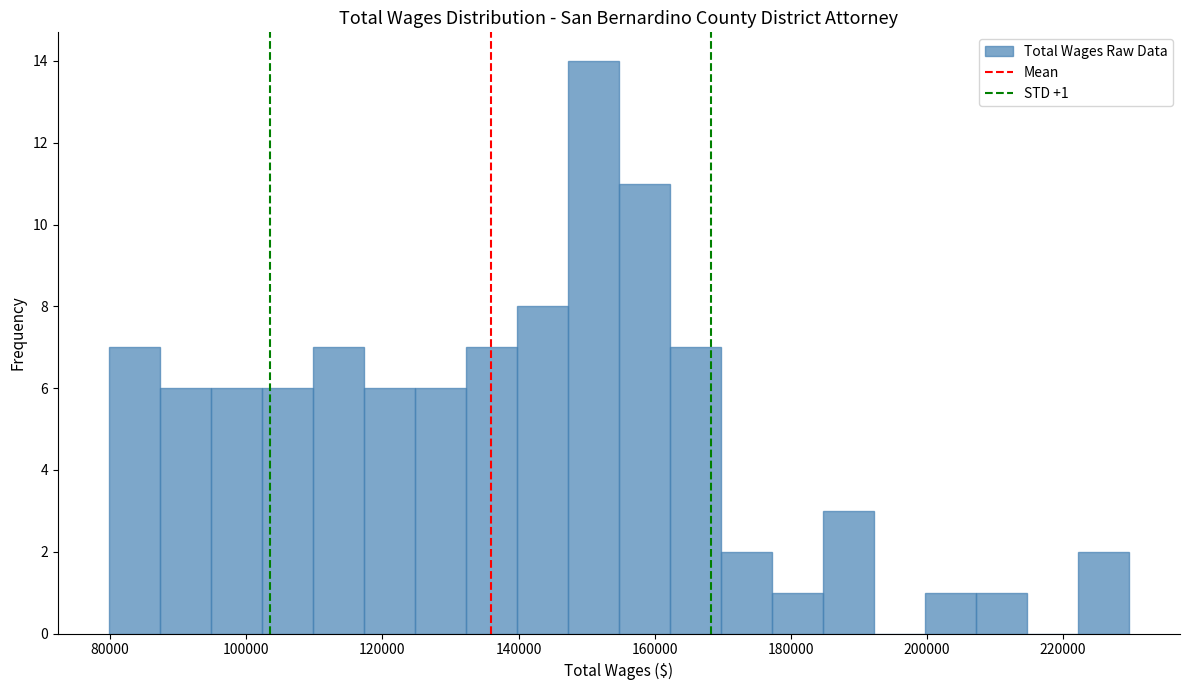

Read against the x-axis, roughly where is the centre of the tallest bar?

150000